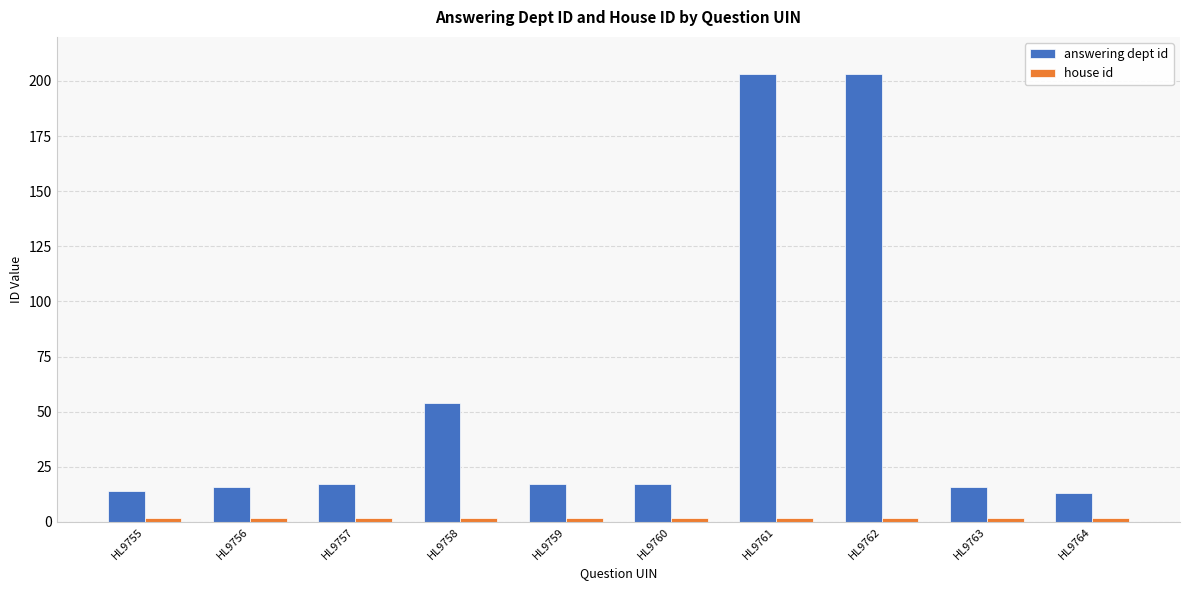

The answering dept id series shows 4 at HL9764. True or false?

False